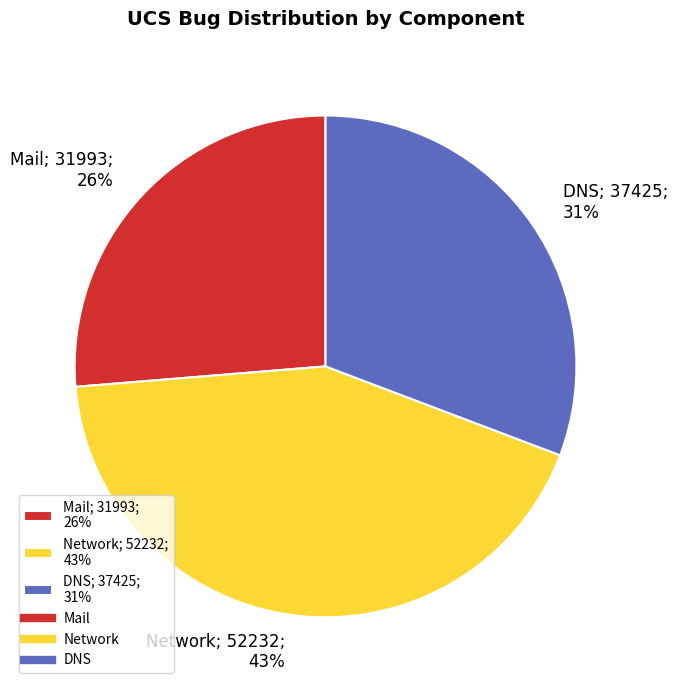

How many slices are in this pie chart?

3